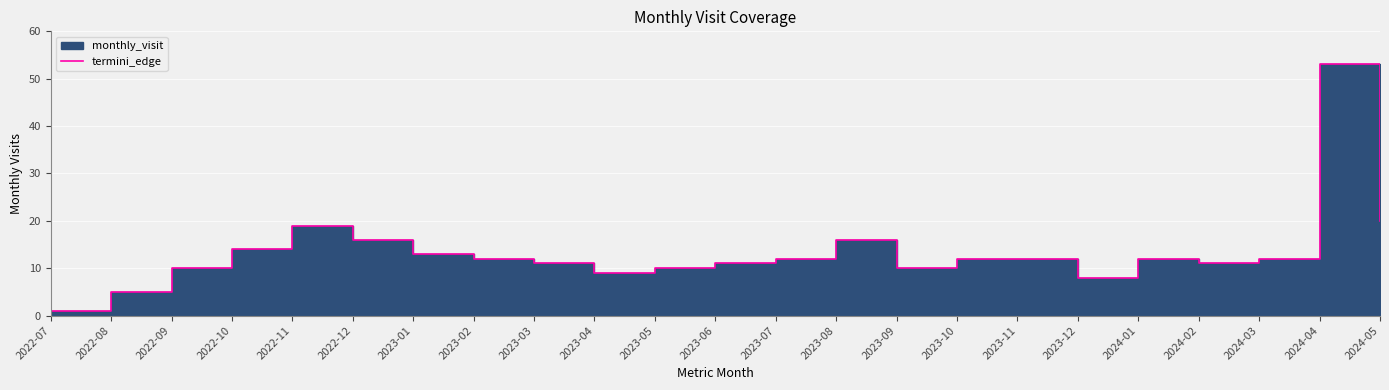

True or false: the data shows 10 at 2022-09.

True